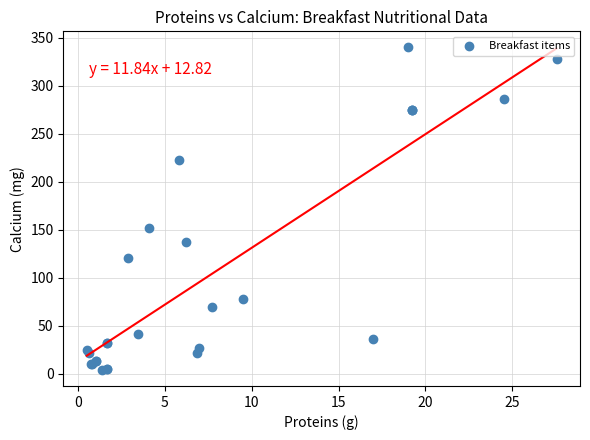

What Y value in the scatter plot is closest to 172?

152.2